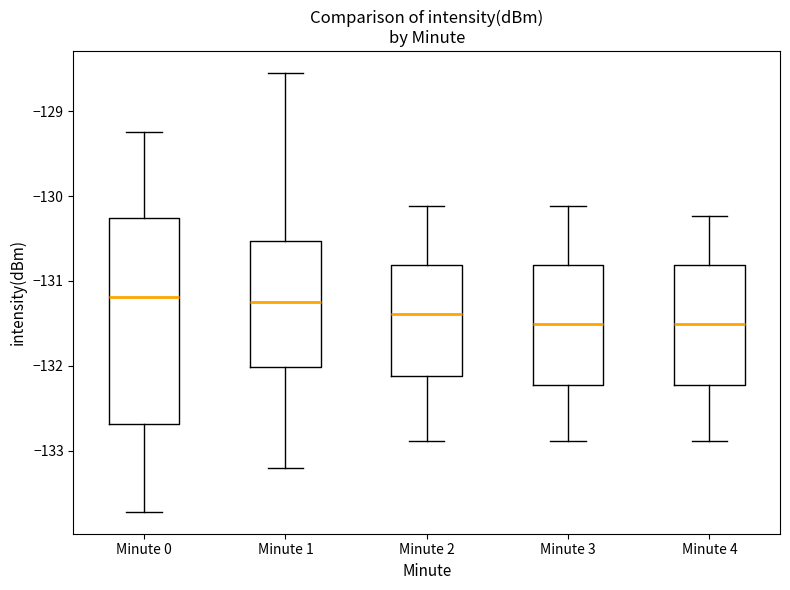

Which box is the tallest, from its lower edge to its upper edge?

Minute 0